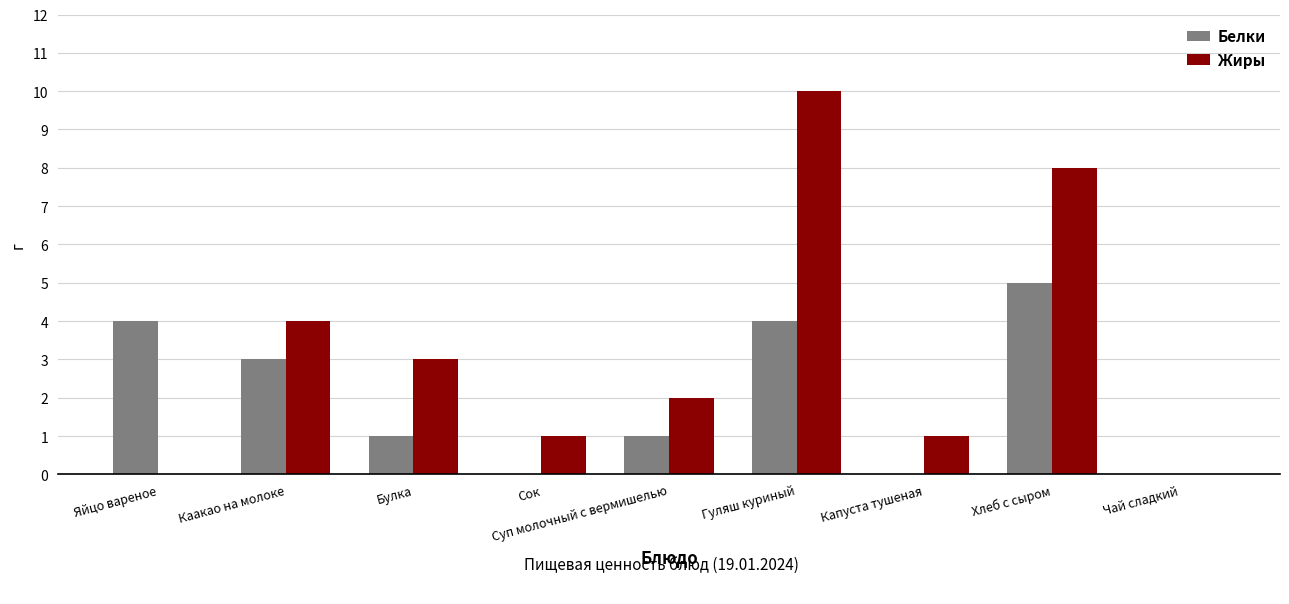

What is the total value across all series at Хлеб с сыром?

13